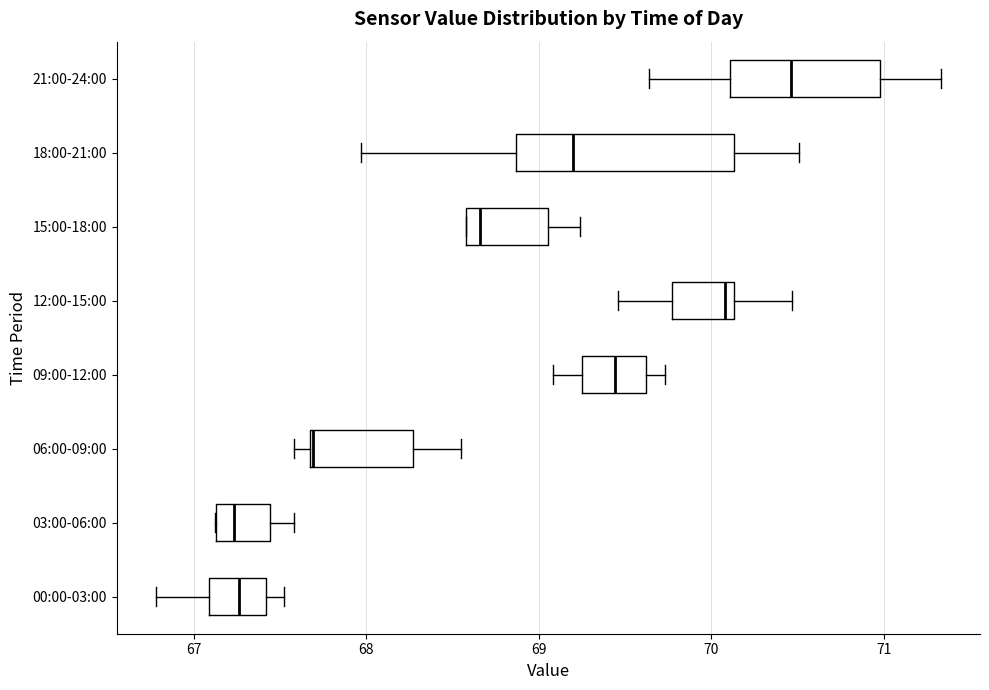

Reading bottom to top, transcribe this box plot: for each box, give where its median line is, the range the box spans, and where its two whiskers end, as read against the x-axis. The values are not printed on the chart, so give them approximately, as read against the axis.

00:00-03:00: median 67.3, box 67.1 to 67.4, whiskers 66.8 to 67.5
03:00-06:00: median 67.2, box 67.1 to 67.4, whiskers 67.1 to 67.6
06:00-09:00: median 67.7 (drawn on the box's left edge), box 67.7 to 68.3, whiskers 67.6 to 68.6
09:00-12:00: median 69.4, box 69.3 to 69.6, whiskers 69.1 to 69.7
12:00-15:00: median 70.1 (just left of the box's right edge), box 69.8 to 70.1, whiskers 69.5 to 70.5
15:00-18:00: median 68.7, box 68.6 to 69.1, whiskers 68.6 to 69.2
18:00-21:00: median 69.2, box 68.9 to 70.1, whiskers 68.0 to 70.5
21:00-24:00: median 70.5, box 70.1 to 71.0, whiskers 69.6 to 71.3